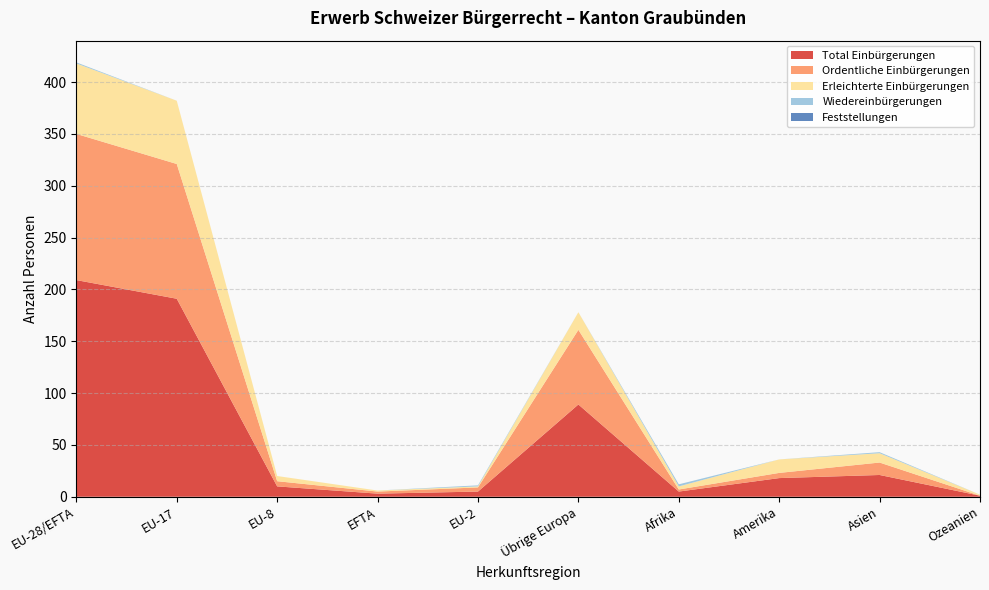

Reading left to right, list all the values displayed in this chart.

Total Einbürgerungen: EU-28/EFTA=209	EU-17=191	EU-8=10	EFTA=3	EU-2=5	Übrige Europa=89	Afrika=5	Amerika=18	Asien=21	Ozeanien=1
Ordentliche Einbürgerungen: EU-28/EFTA=141	EU-17=130	EU-8=5	EFTA=2	EU-2=4	Übrige Europa=72	Afrika=2	Amerika=5	Asien=12	Ozeanien=0
Erleichterte Einbürgerungen: EU-28/EFTA=68	EU-17=61	EU-8=5	EFTA=1	EU-2=1	Übrige Europa=17	Afrika=3	Amerika=13	Asien=9	Ozeanien=1
Wiedereinbürgerungen: EU-28/EFTA=1	EU-17=0	EU-8=0	EFTA=0	EU-2=1	Übrige Europa=0	Afrika=2	Amerika=0	Asien=1	Ozeanien=0
Feststellungen: EU-28/EFTA=0	EU-17=0	EU-8=0	EFTA=0	EU-2=0	Übrige Europa=0	Afrika=0	Amerika=0	Asien=0	Ozeanien=0